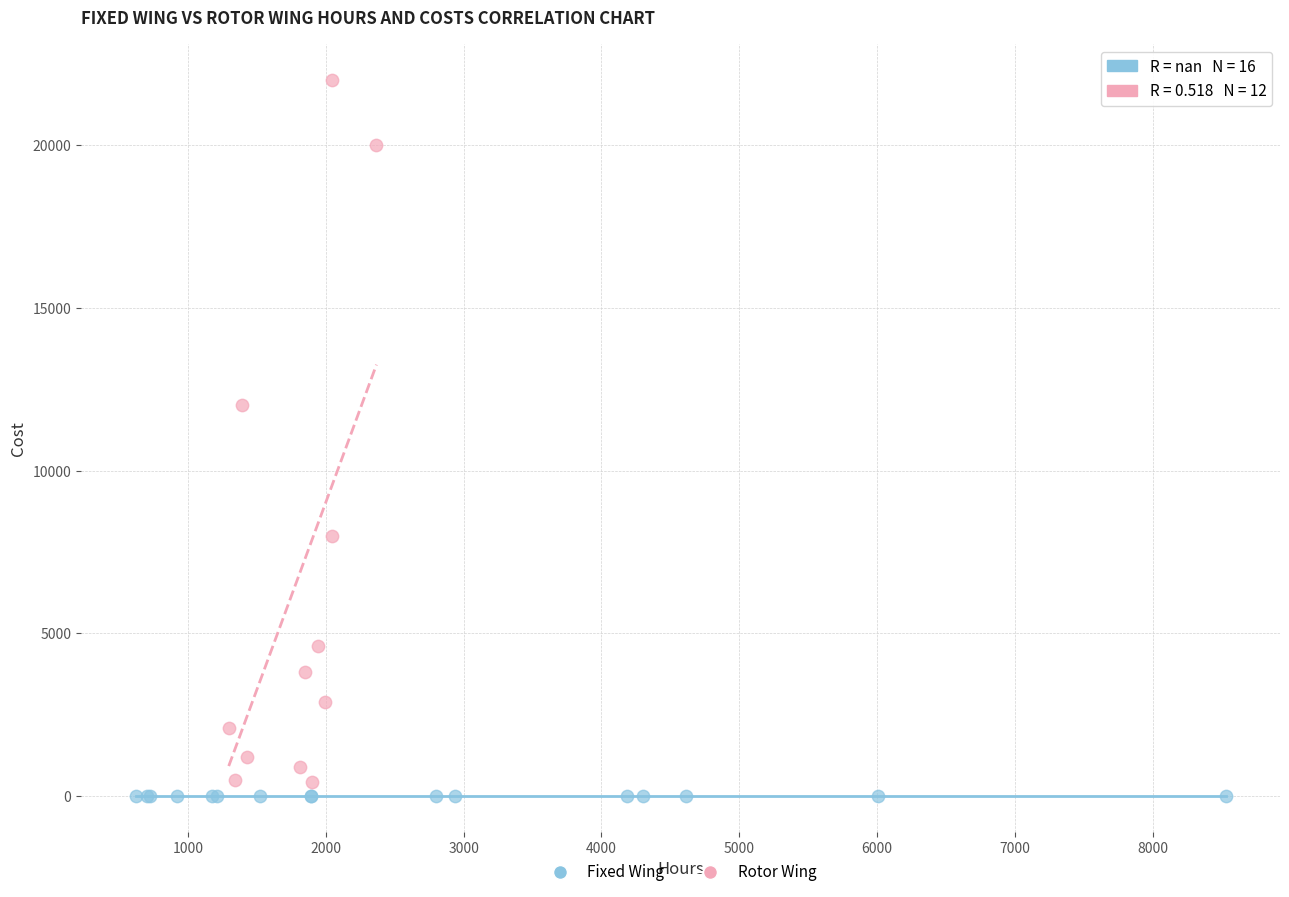

Which series contains the highest Y value?

Rotor Wing